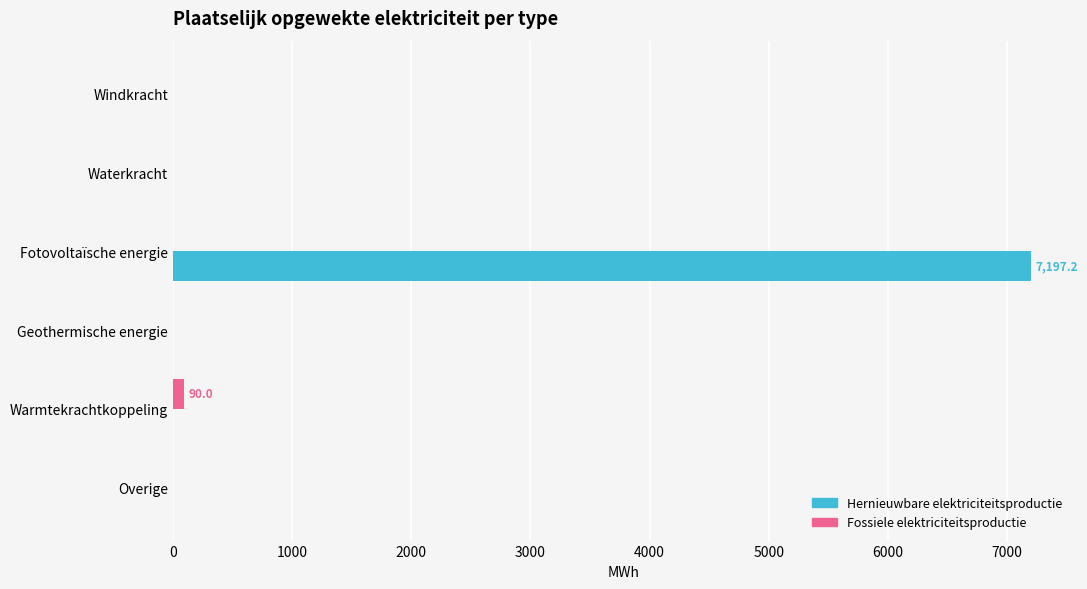

True or false: Hernieuwbare elektriciteitsproductie has a value of 0.0 at Warmtekrachtkoppeling.

True